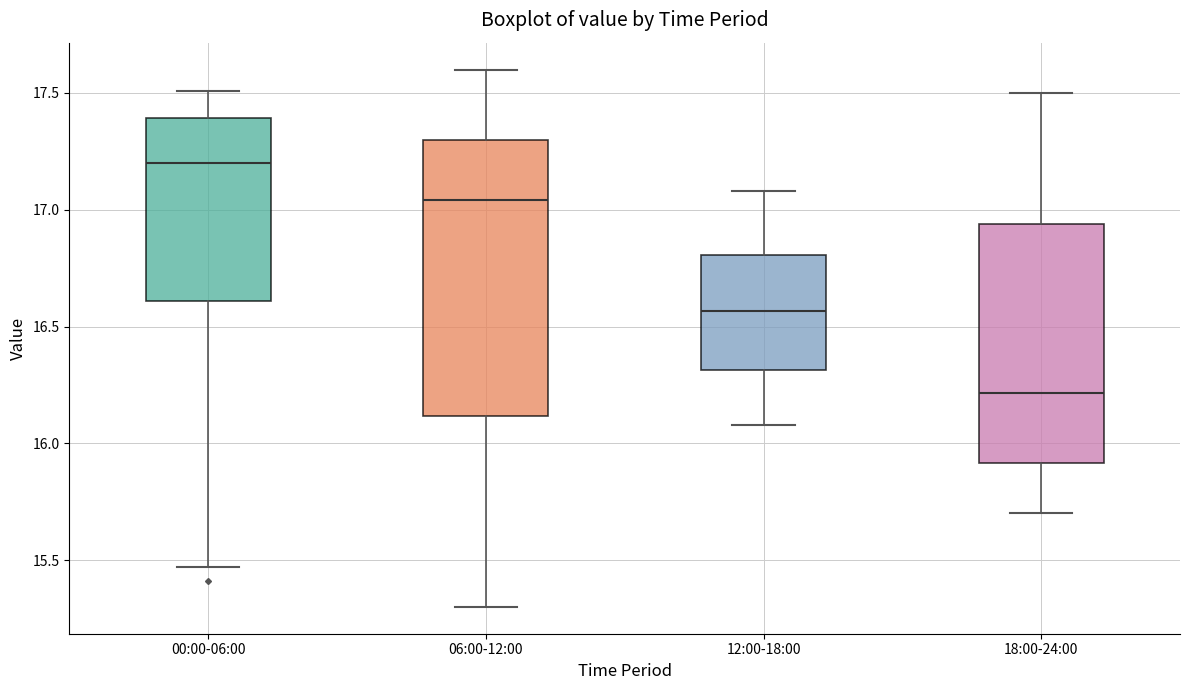

Which box has the highest median line?

00:00-06:00